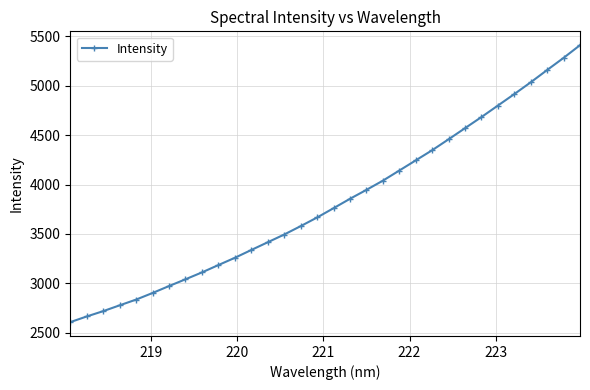

What is the value of the 14th point from the left?

3494.2